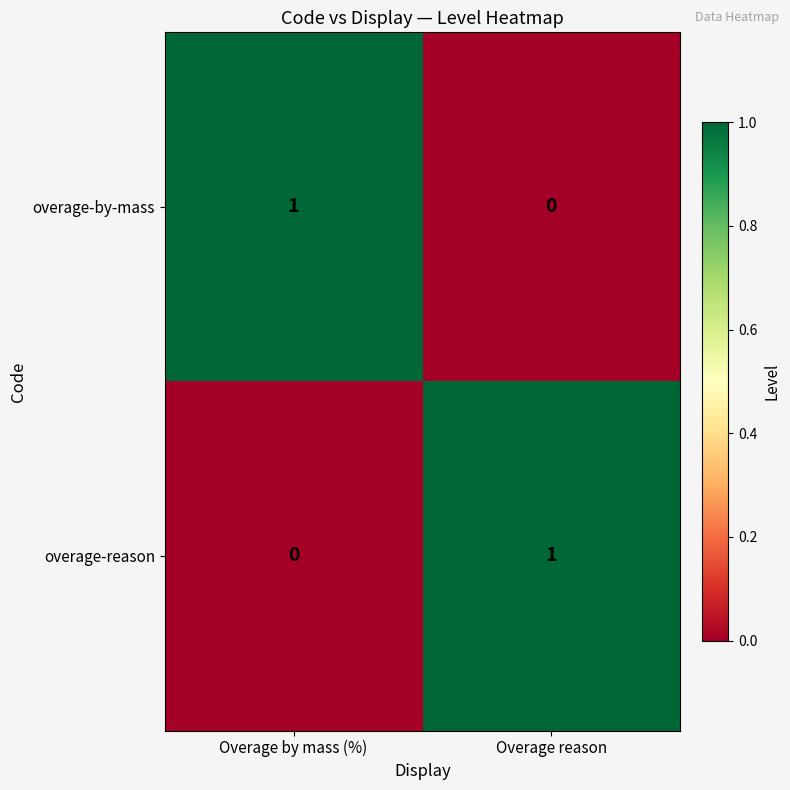

How many distinct data groups are displayed?

2